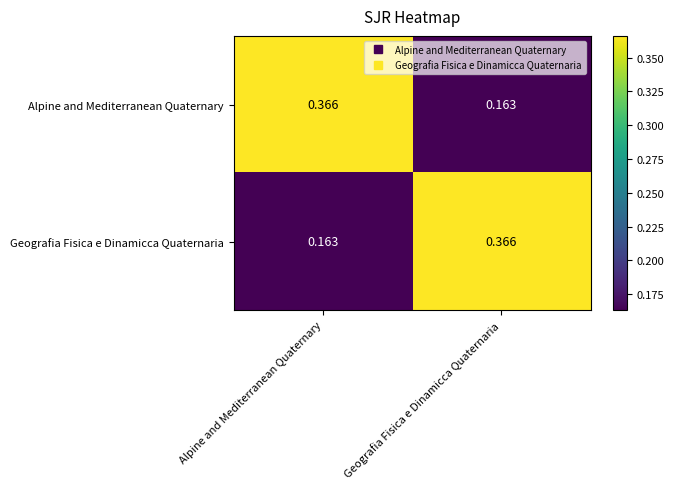

At which label is Geografia Fisica e Dinamicca Quaternaria closest to 0?

Alpine and Mediterranean Quaternary